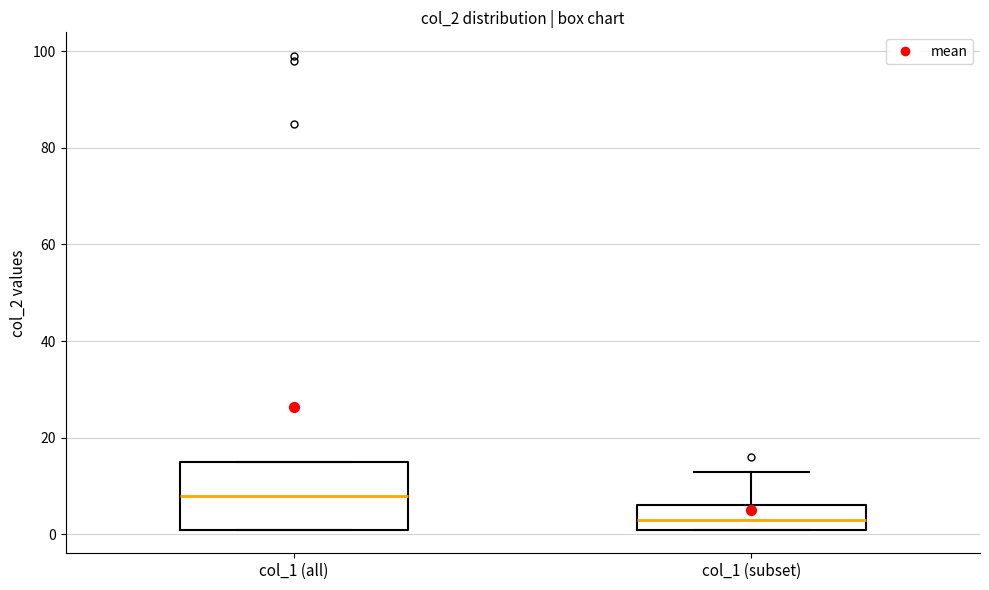

Reading left to right, transcribe this box plot: for each box, give where its median line is, the range the box spans, and where its two whiskers end, as read against the y-axis. The values are not printed on the chart, so give them approximately, as read against the axis.

col_1 (all): median 8, box 2 to 16, whiskers 2 to 16
col_1 (subset): median 4, box 2 to 6, whiskers 2 to 14